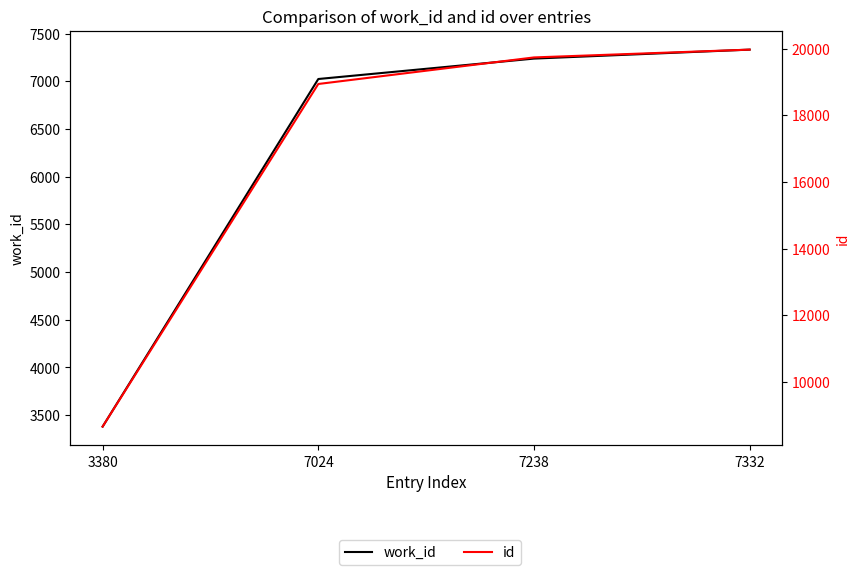

True or false: work_id and id intersect in this chart.

False